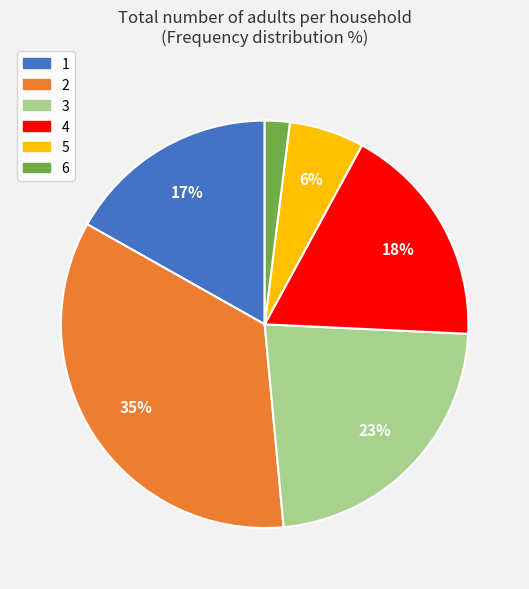

To the nearest percent, what is the difference between the 1 and 3 slice percentages?

6%